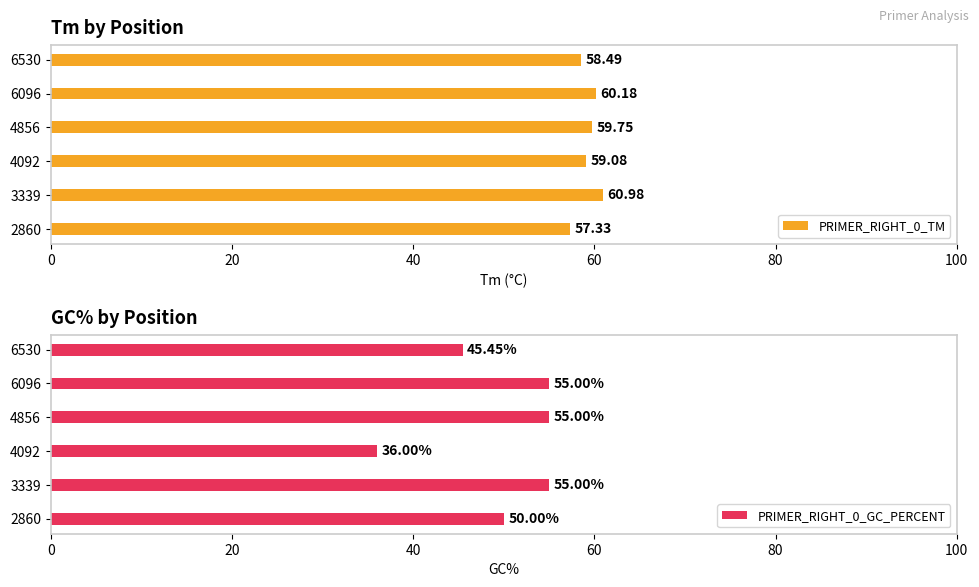

Which series has the largest range (max minus min)?

PRIMER_RIGHT_0_GC_PERCENT